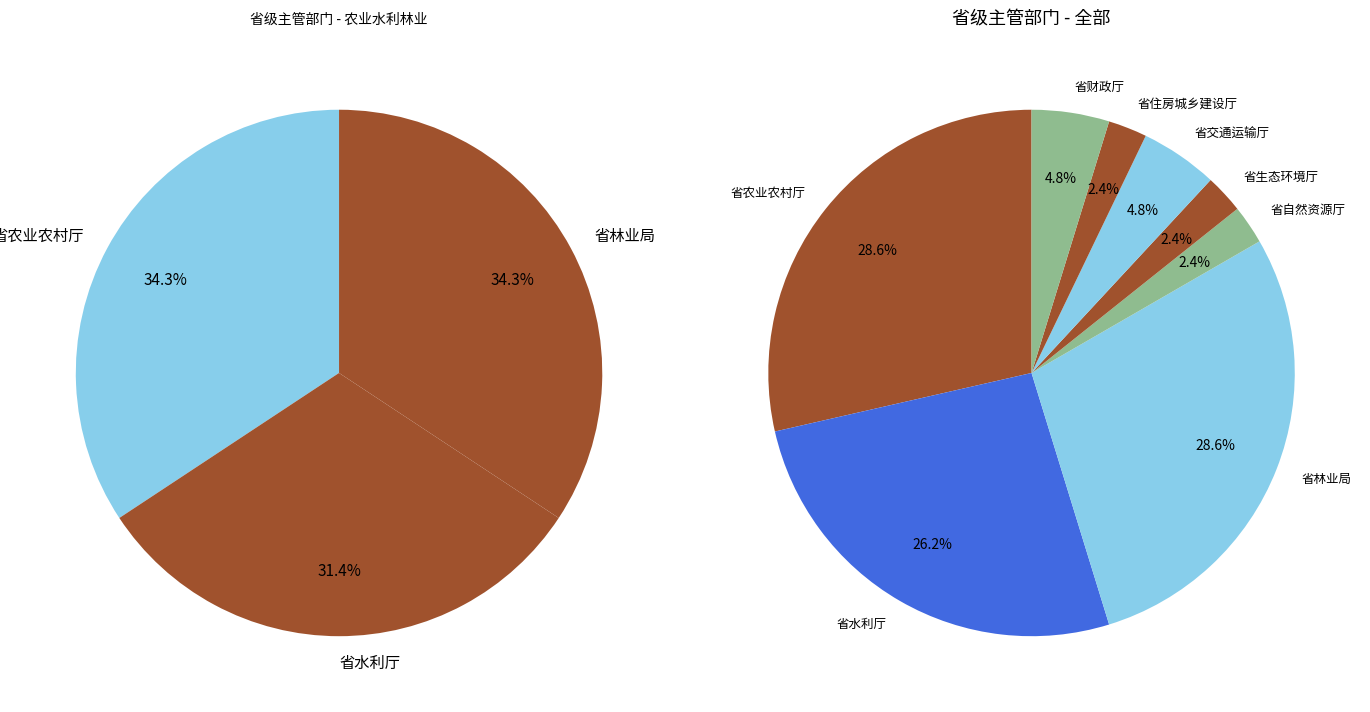

Is it true that 省生态环境厅 is 1% of the pie?

False